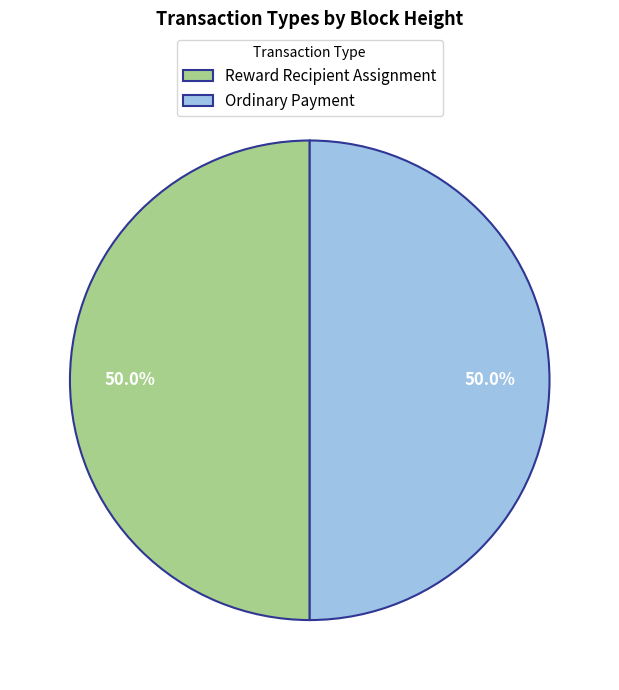

What is the total percentage of Reward Recipient Assignment and Ordinary Payment?

100.0%